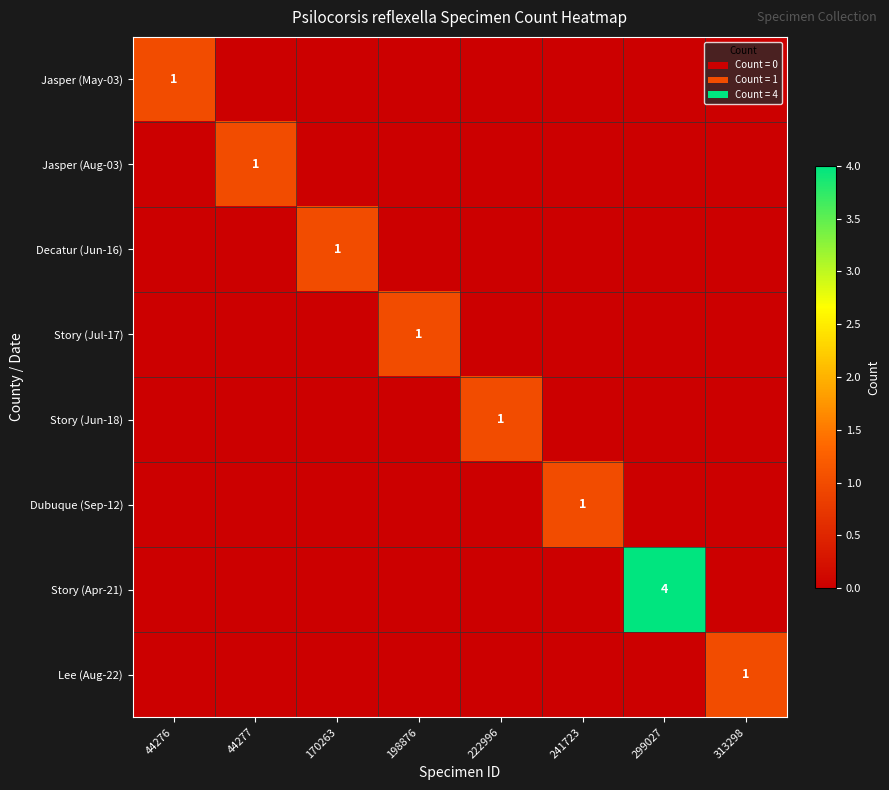

Is it true that Story (Jun-18) equals 1 at 222996?

True